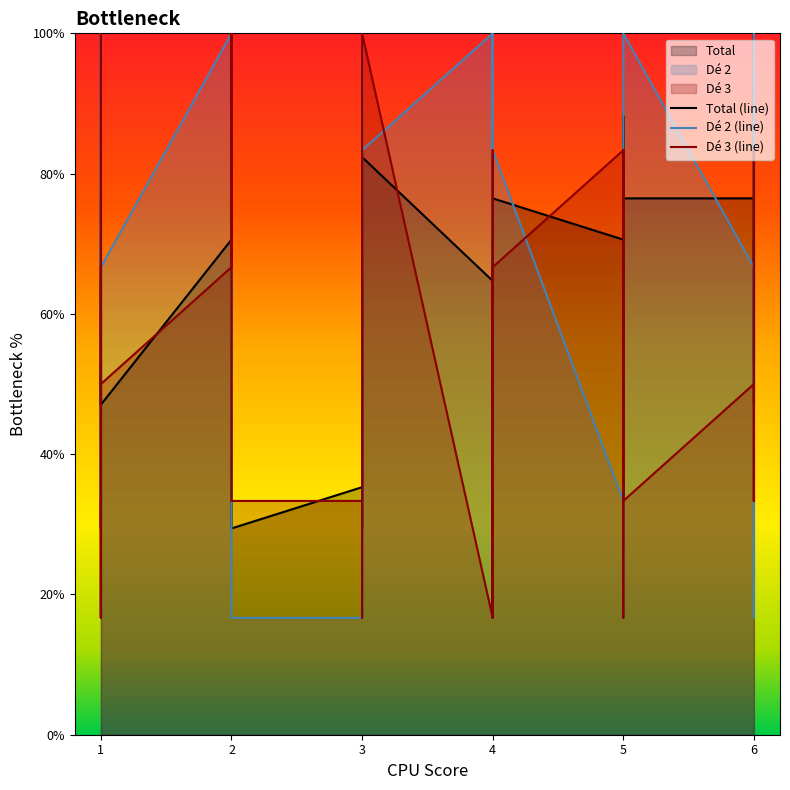

What is the maximum value for Dé 2 (line)?

100.0